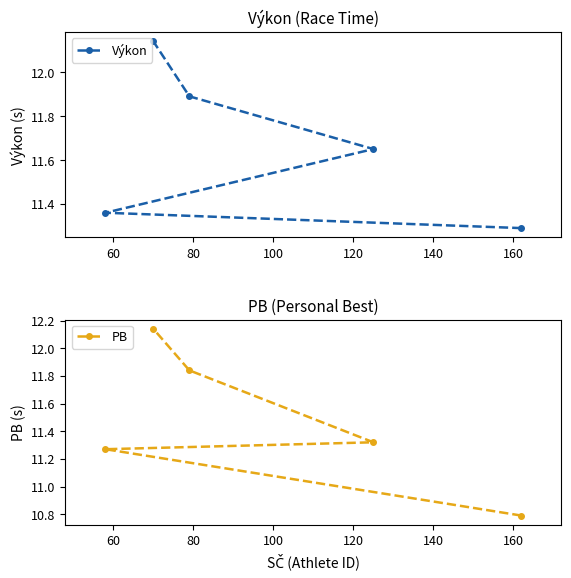

Reading right to left, list all the values displayed in this chart.

Výkon: 12.1	11.9	11.7	11.4	11.3
PB: 12.1	11.8	11.3	11.3	10.8